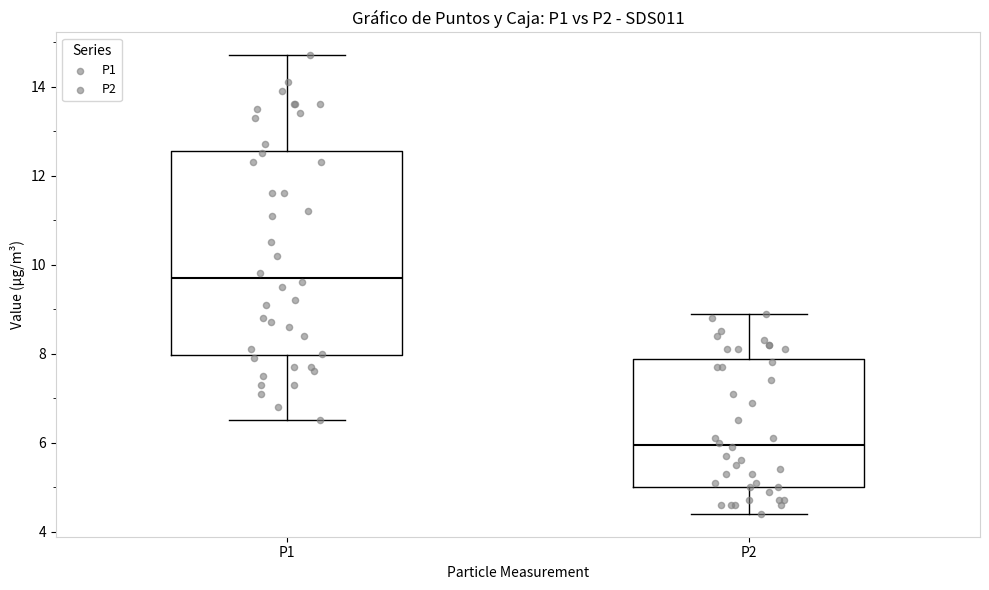

Where does the median line of the box for P1 sit on the y-axis? The values are not printed on the chart, so give them approximately, as read against the axis.

9.8